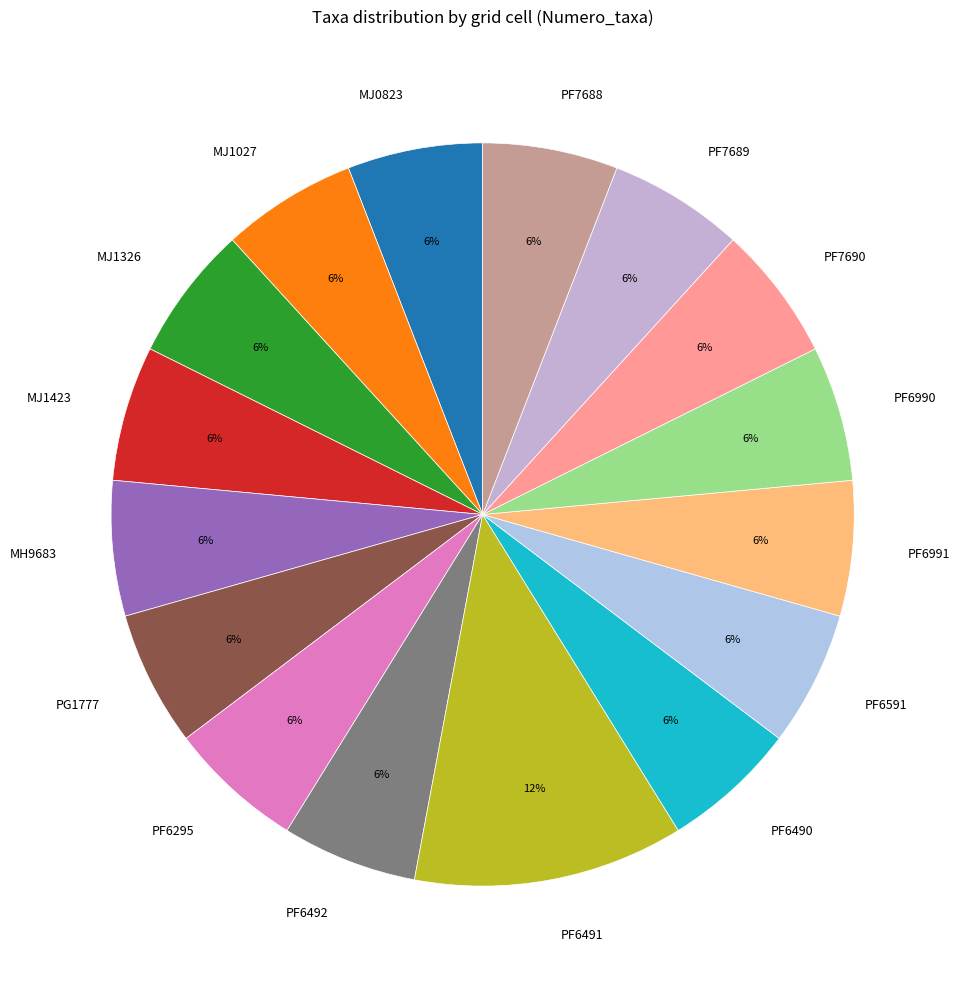

What percentage is the PF7690 slice, to the nearest percent?

6%